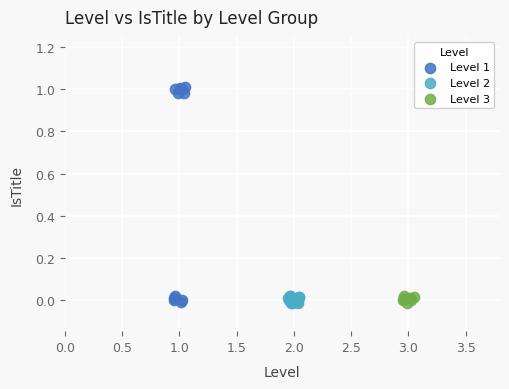

Which series contains the highest Y value?

Level 1